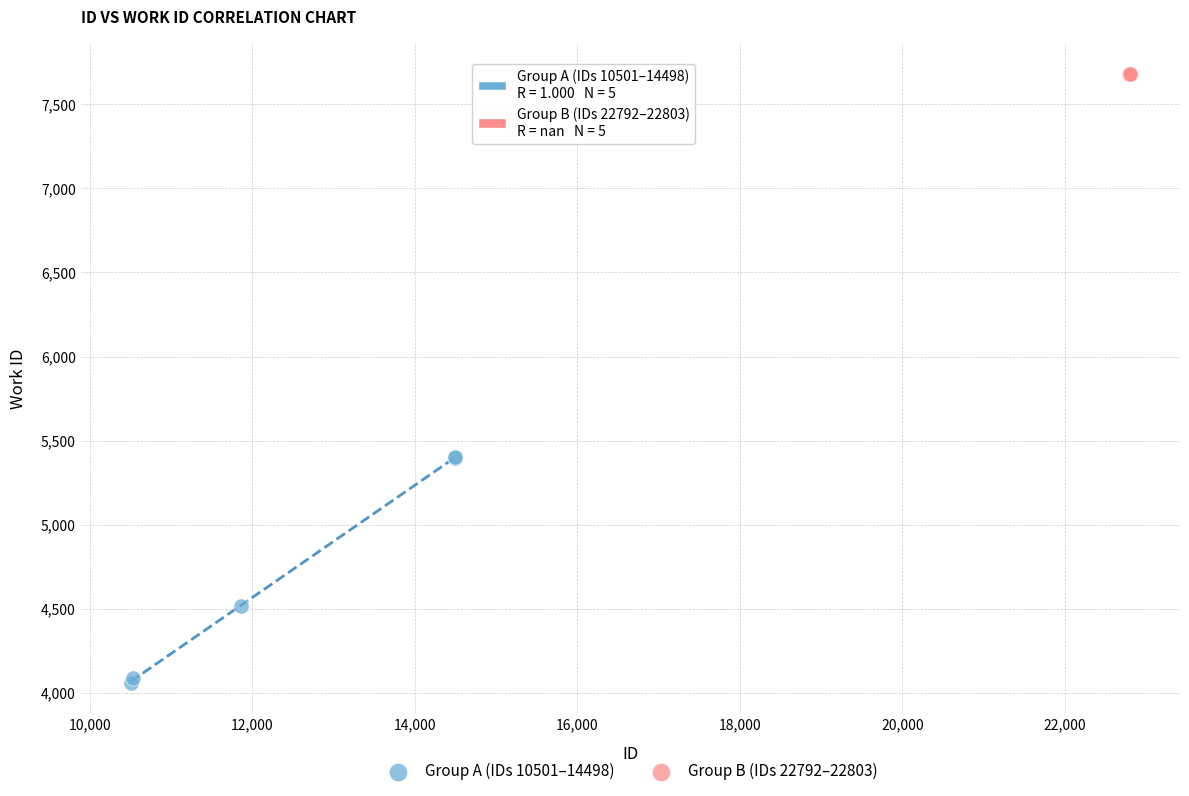

Which series reaches the maximum Y coordinate?

Group B (IDs 22792–22803)